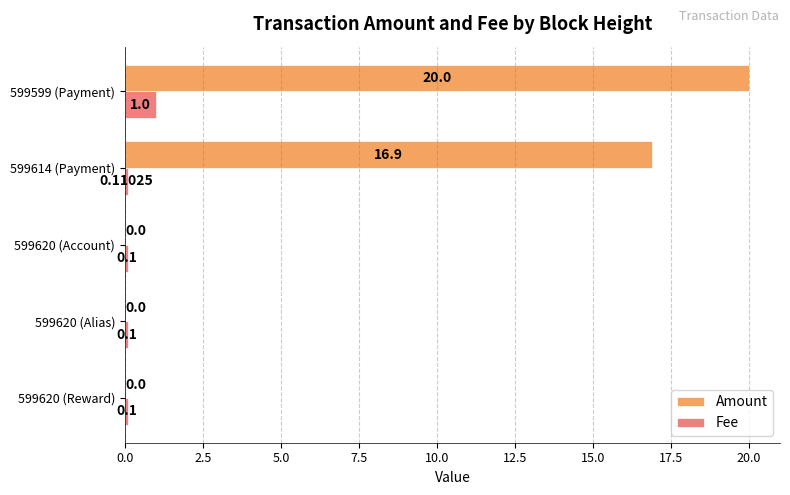

At which category is the sum across all series the highest?

599599 (Payment)